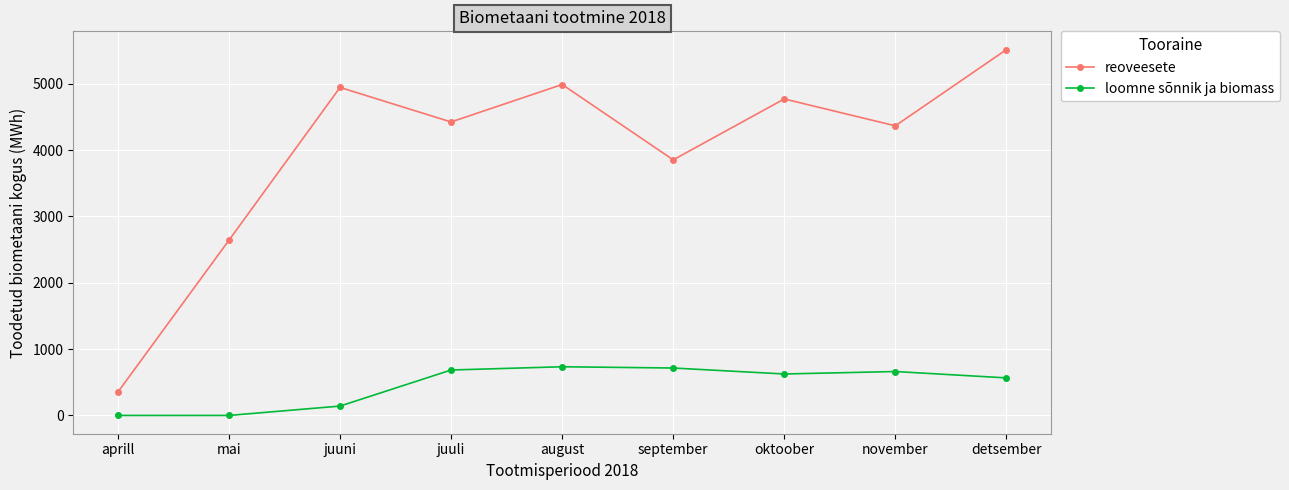

What position from the right is juuni?

7